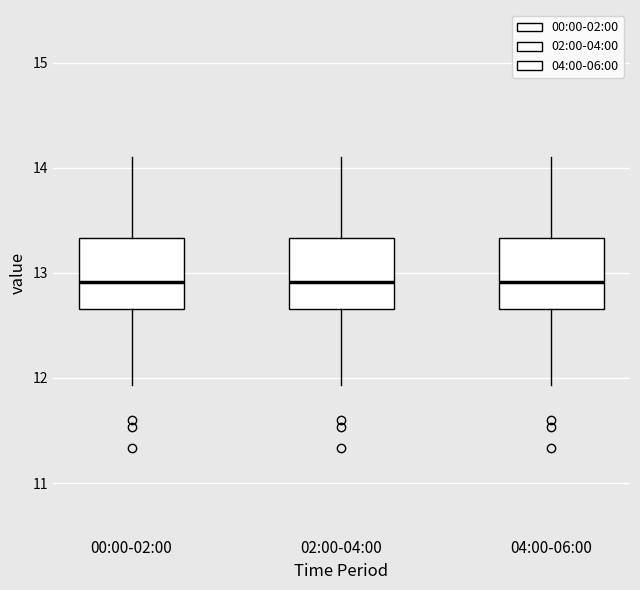

Reading left to right, transcribe this box plot: for each box, give where its median line is, the range the box spans, and where its two whiskers end, as read against the y-axis. The values are not printed on the chart, so give them approximately, as read against the axis.

00:00-02:00: median 12.9, box 12.7 to 13.3, whiskers 11.9 to 14.1
02:00-04:00: median 12.9, box 12.7 to 13.3, whiskers 11.9 to 14.1
04:00-06:00: median 12.9, box 12.7 to 13.3, whiskers 11.9 to 14.1